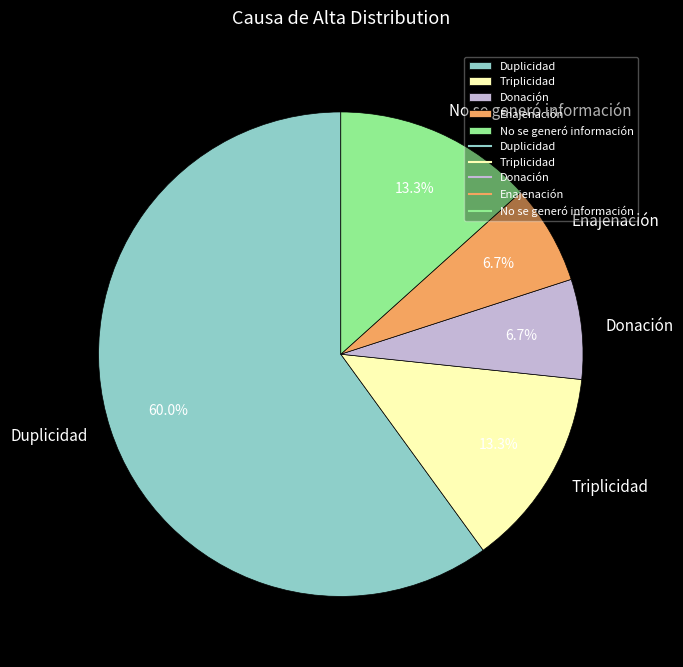

To the nearest percent, what portion does Enajenación represent?

7%